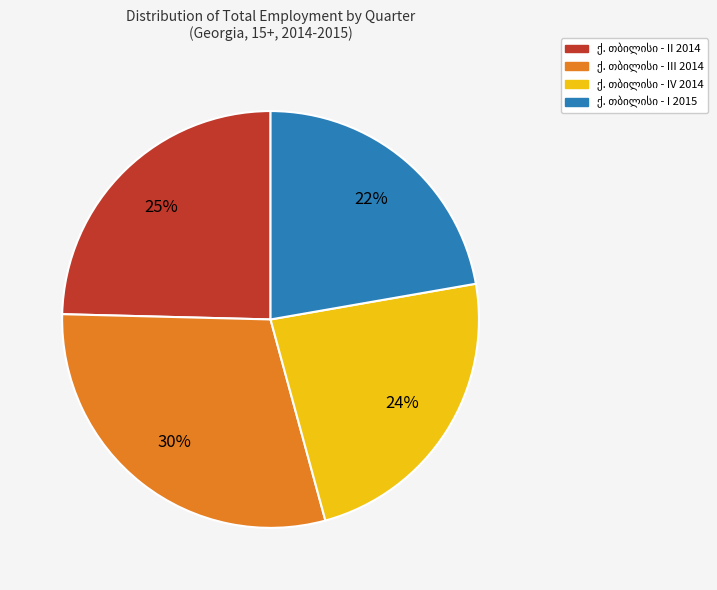

To the nearest percent, what is the average slice percentage?

25%